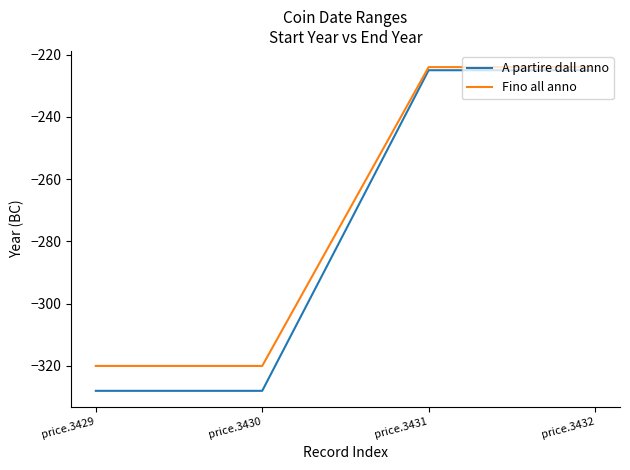

What are all the series names shown in the legend?

A partire dall anno, Fino all anno